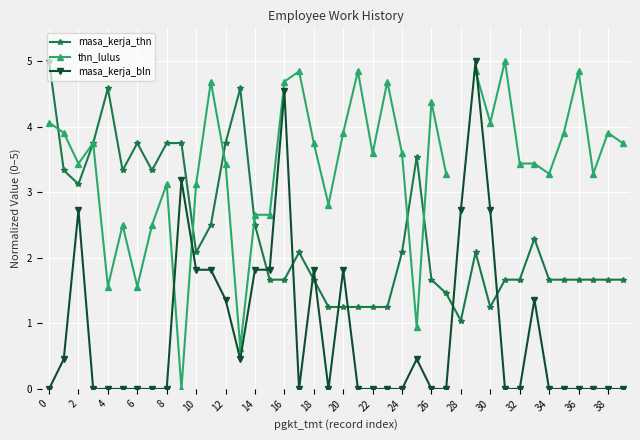

What is the difference between the maximum and minimum values in the masa_kerja_bln series?

5.0